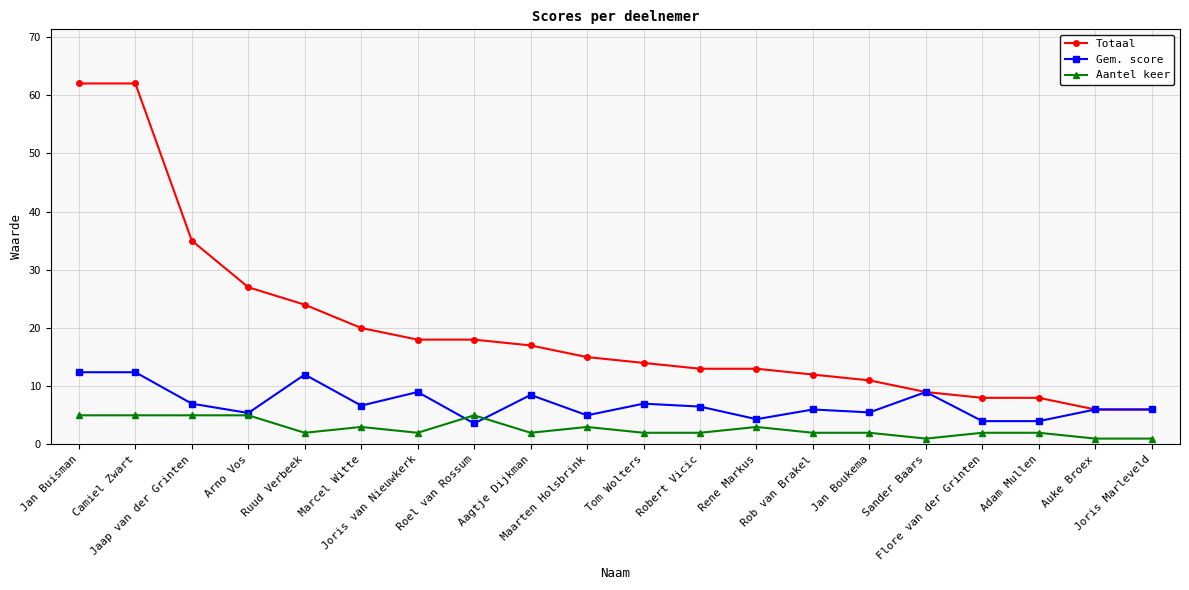

Where does the Totaal series first go above 15?

Jan Buisman